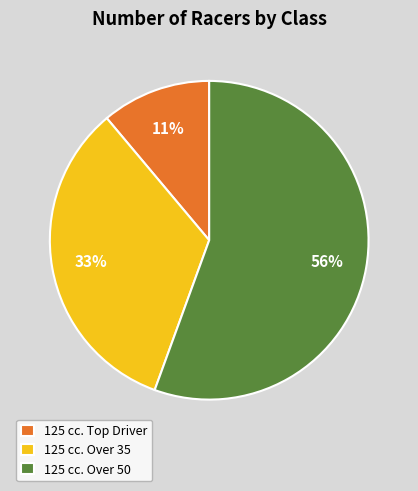

Is there any slice that represents more than half of the pie?

Yes